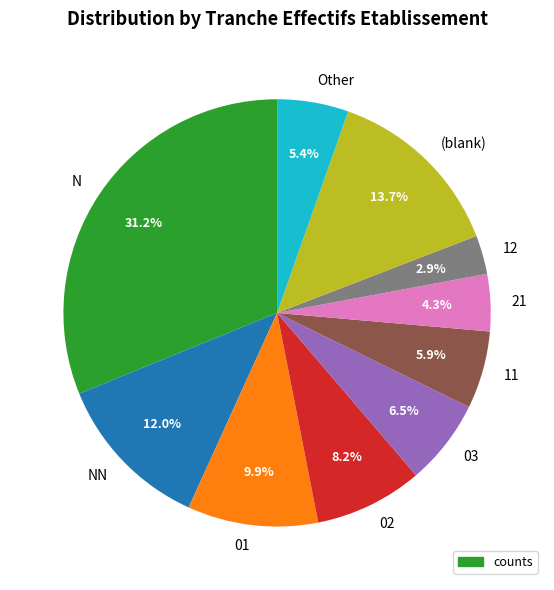

Is it true that 02 is 17% of the pie?

False